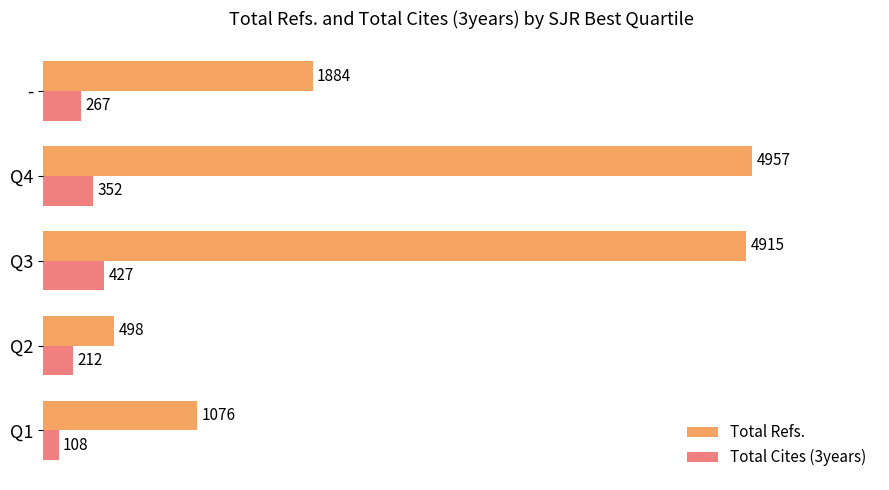

At which label is Total Refs. closest to 2727?

-